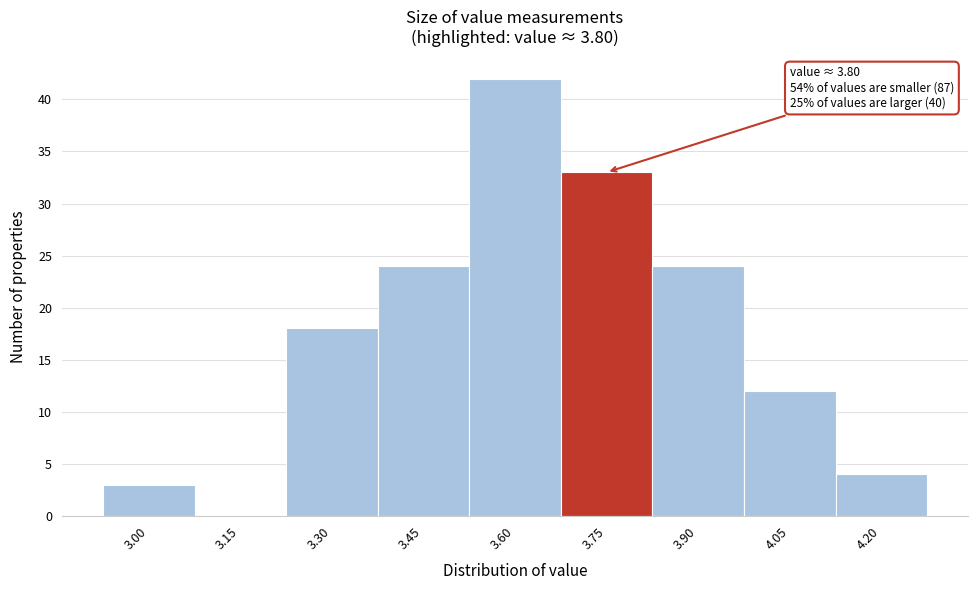

Reading right to left, transcribe all the data shown in this chart.

4.20=4	4.05=12	3.90=24	3.75=33	3.60=42	3.45=24	3.30=18	3.15=0	3.00=3